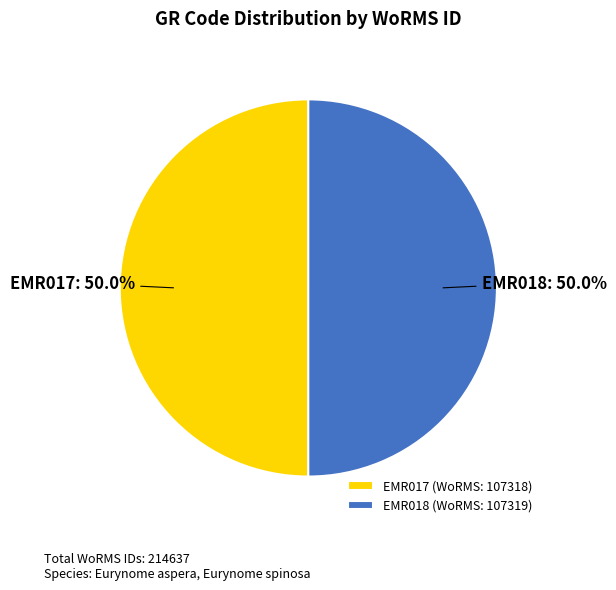

True or false: EMR017 accounts for 50% of the total.

True